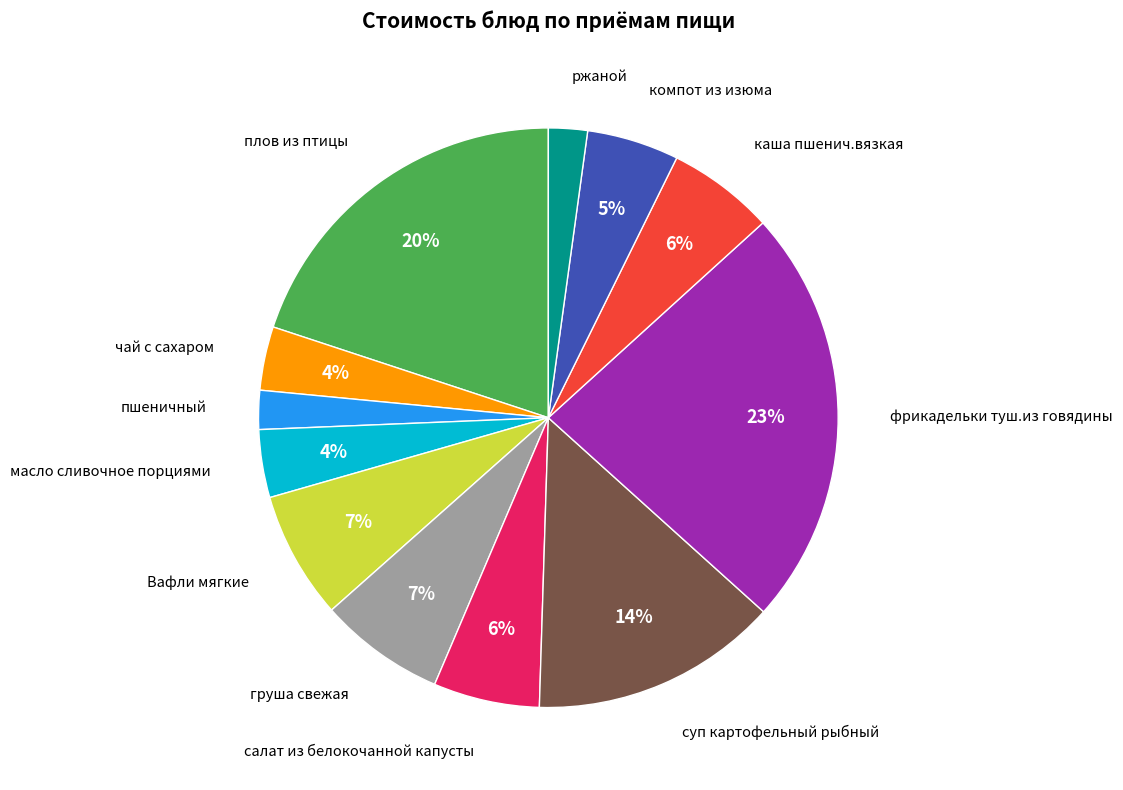

To the nearest percent, what is the difference between the largest and smallest slice percentages?

21%